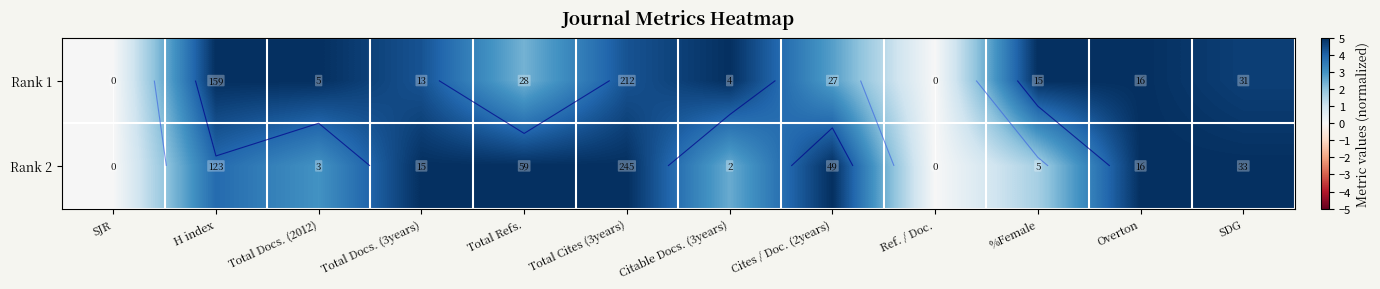

True or false: Rank 2 has a value of 2.9 at SDG.

False